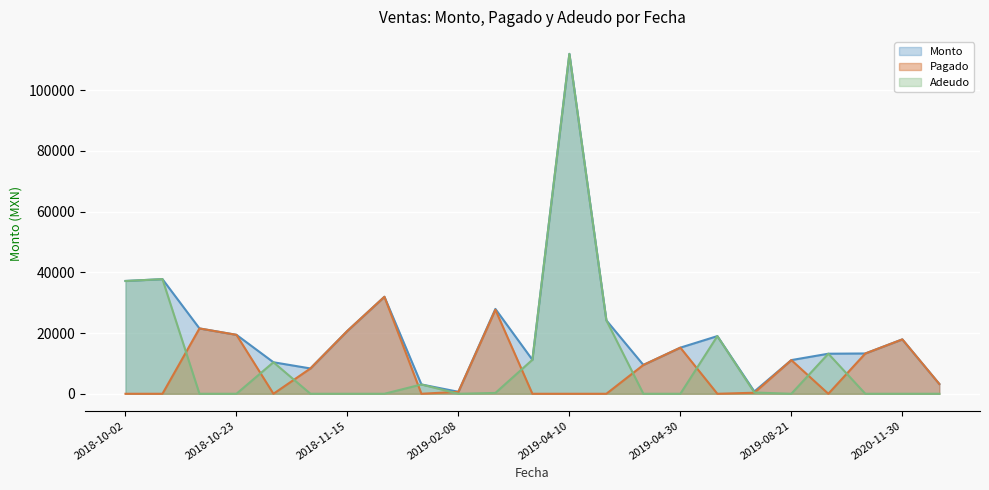

The value of Adeudo at 2018-10-24 is 10384.0. True or false?

True